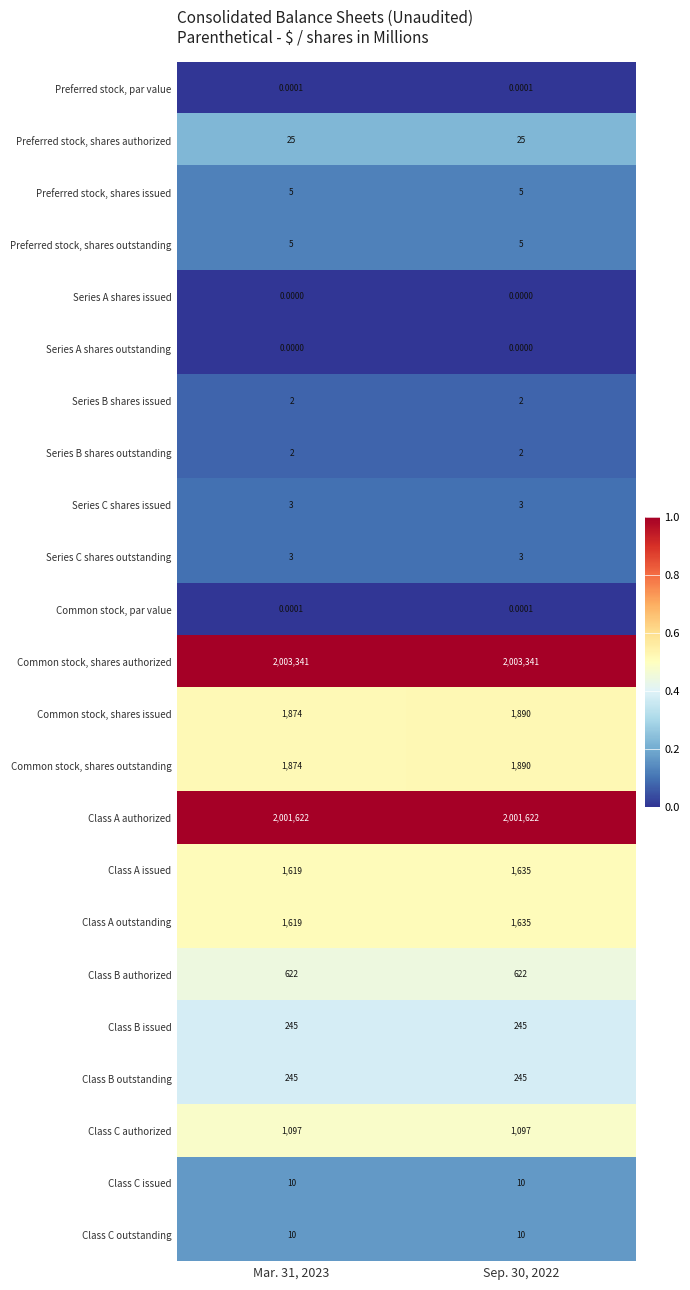

Which series has the largest total across all categories?

Common stock, shares authorized